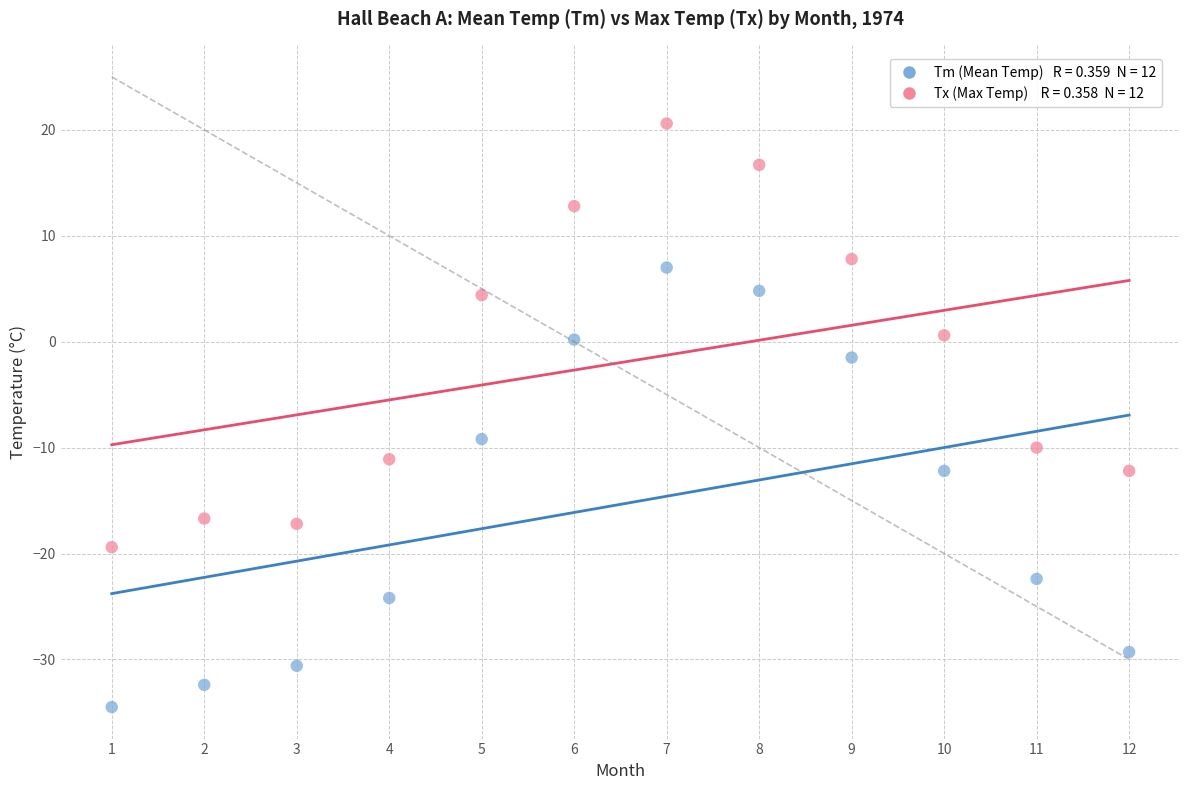

Across all data points, what is the range of Y values (max minus min)?

55.1